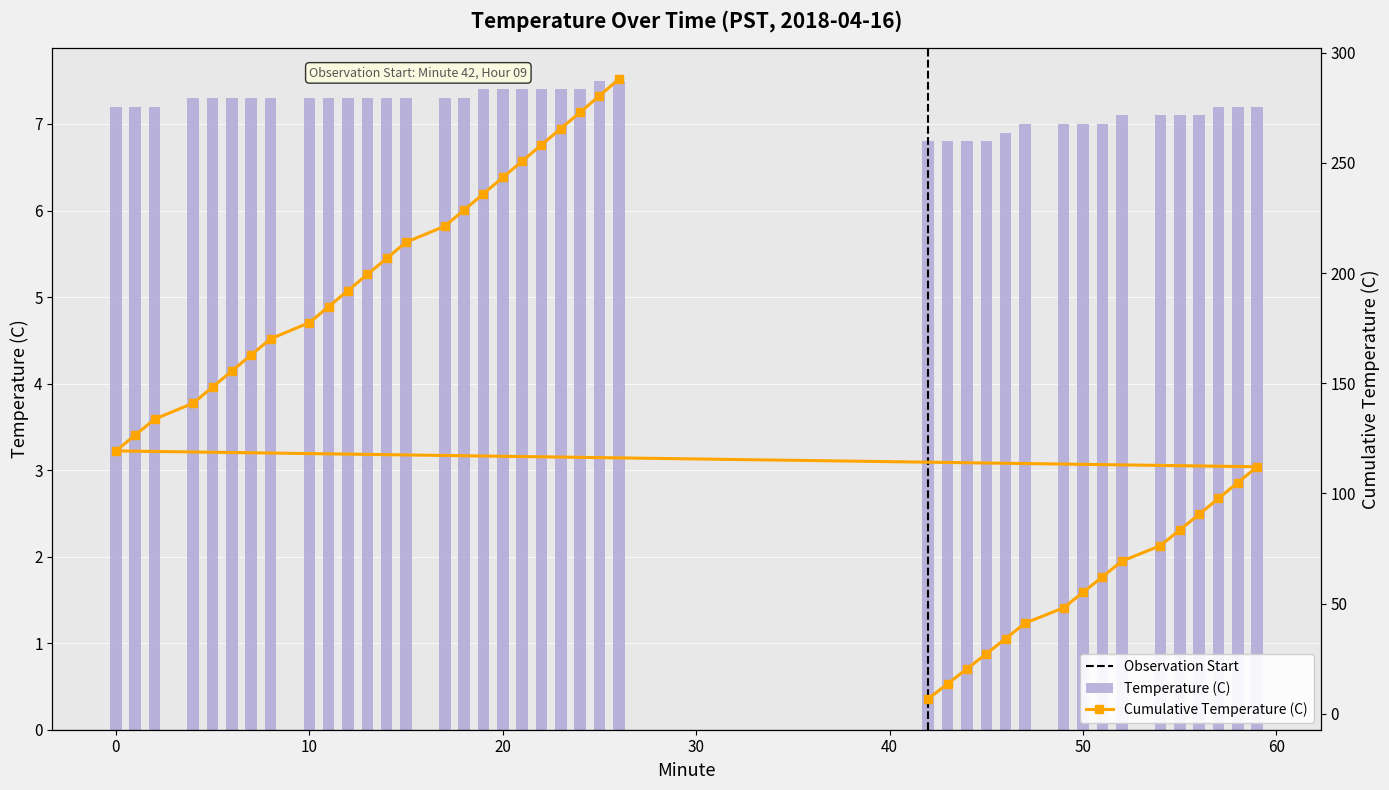

Reading left to right, extract all data points from this chart.

Temperature (C): 6.8	6.8	6.8	6.8	6.9	7.0	7.0	7.0	7.0	7.1	7.1	7.1	7.1	7.2	7.2	7.2	7.2	7.2	7.2	7.3	7.3	7.3	7.3	7.3	7.3	7.3	7.3	7.3	7.3	7.3	7.3	7.3	7.4	7.4	7.4	7.4	7.4	7.4	7.5	7.5
Cumulative Temperature (C): 6.8	13.6	20.4	27.2	34.1	41.1	48.1	55.1	62.1	69.2	76.3	83.4	90.5	97.7	104.9	112.1	119.3	126.5	133.7	141.0	148.3	155.6	162.9	170.2	177.5	184.8	192.1	199.4	206.7	214.0	221.3	228.6	236.0	243.4	250.8	258.2	265.6	273.0	280.5	288.0